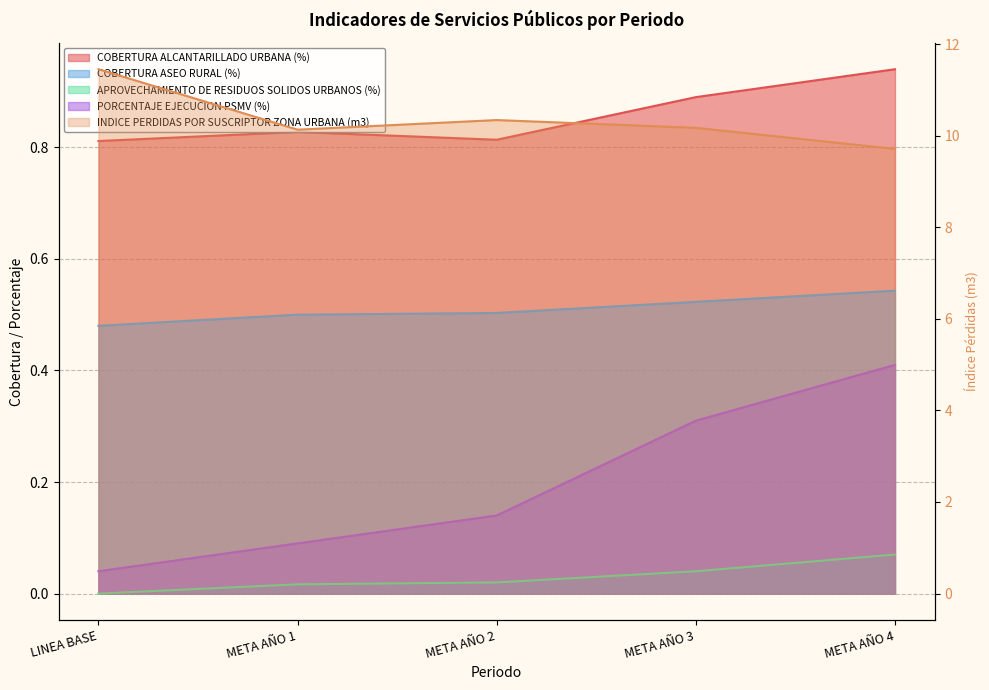

What is the total value across all series at META AÑO 1?

11.6